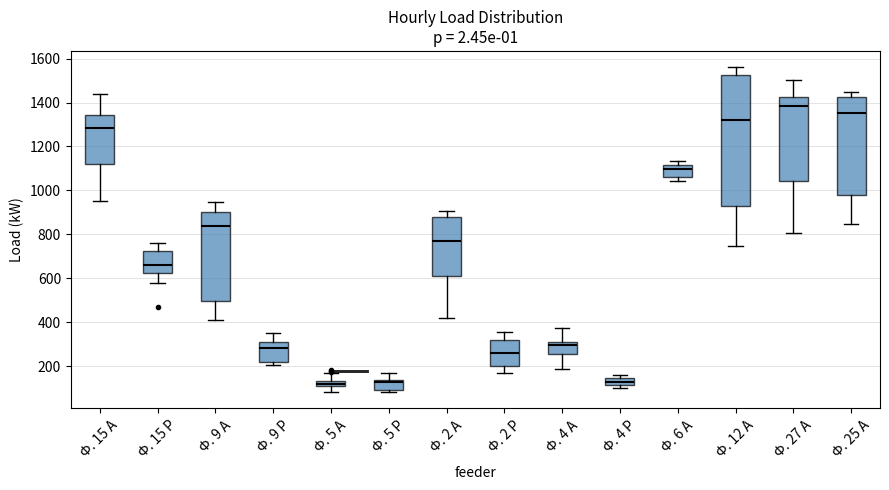

Where is the lower edge of the box for Ф. 27 А on the y-axis? The values are not printed on the chart, so give them approximately, as read against the axis.

1040